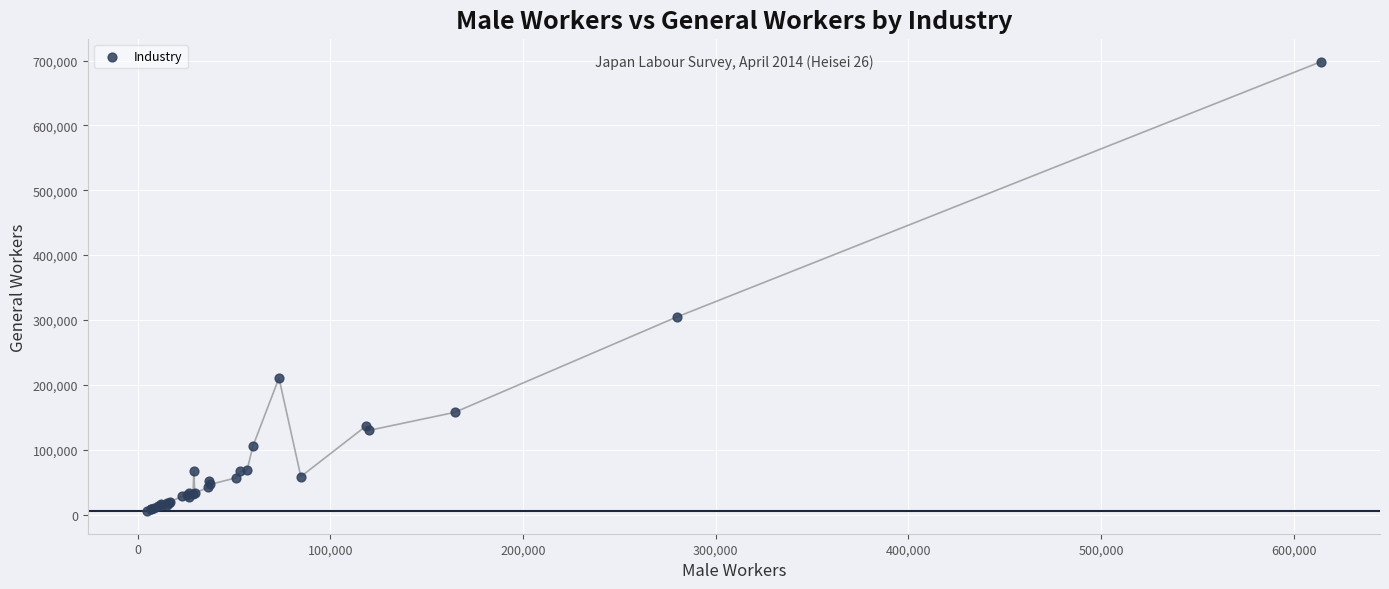

What Y value in the scatter plot is closest to 351687?

304407